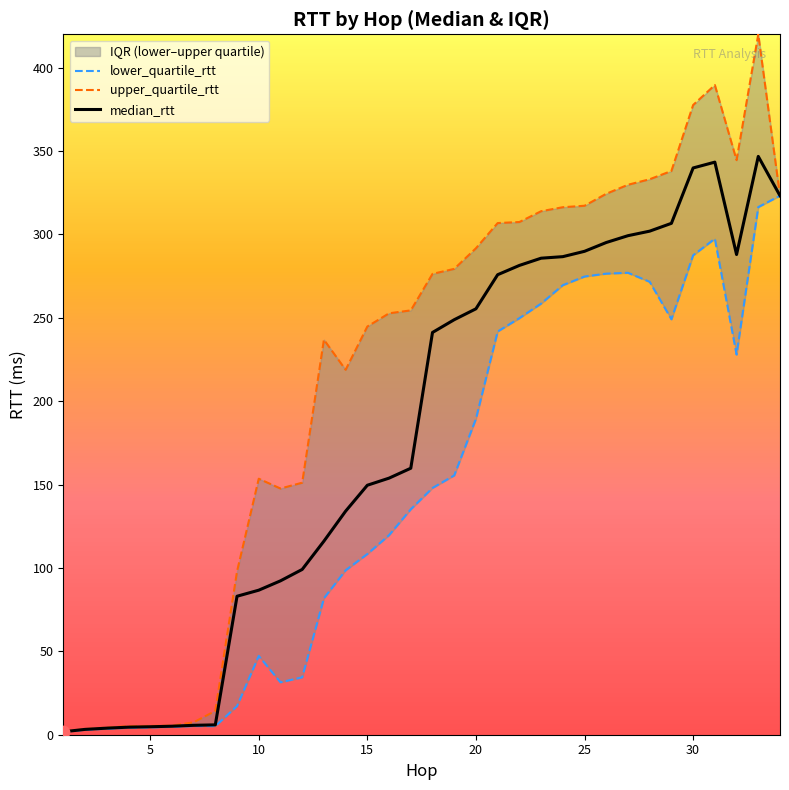

Is the value of lower_quartile_rtt at 8 greater than the value of median_rtt at 34?

No